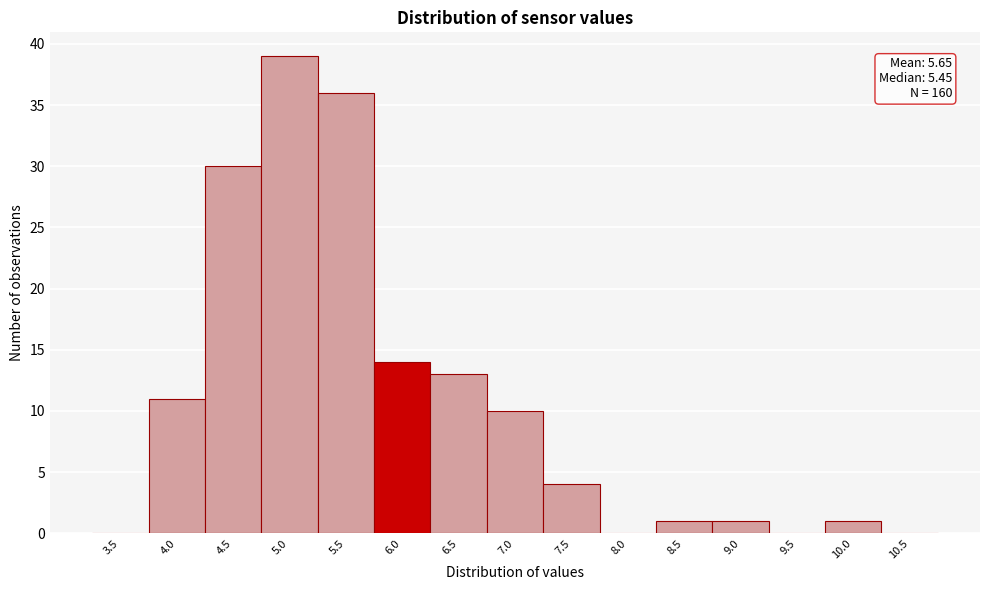

Reading left to right, transcribe all the data shown in this chart.

3.5=0	4.0=11	4.5=30	5.0=39	5.5=36	6.0=14	6.5=13	7.0=10	7.5=4	8.0=0	8.5=1	9.0=1	9.5=0	10.0=1	10.5=0